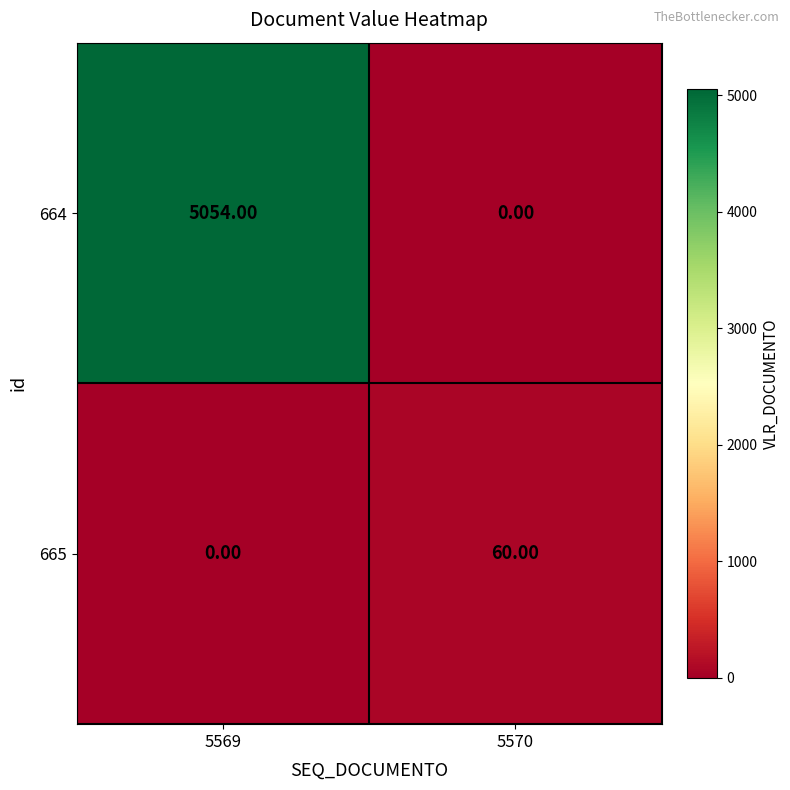

Which series has the largest total across all categories?

664